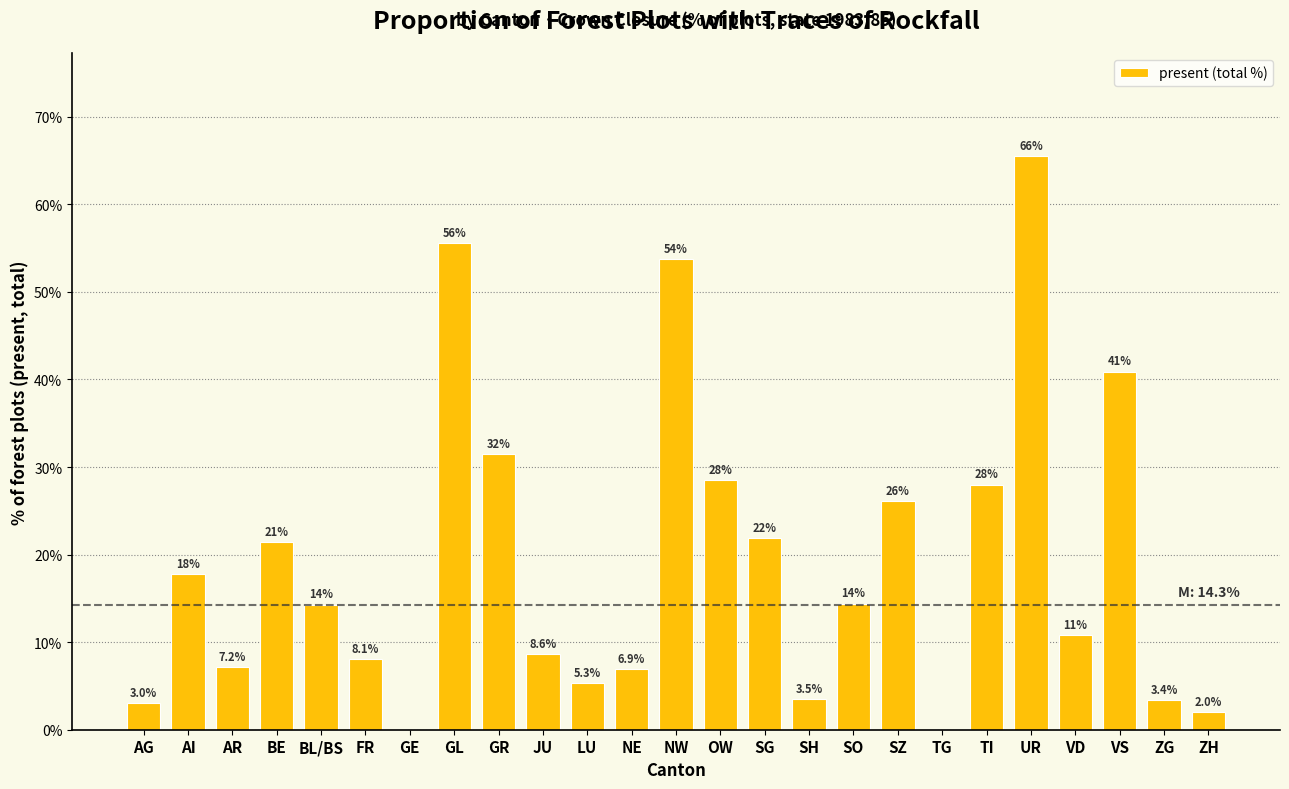

Reading left to right, extract all data points from this chart.

AG=3.0	AI=17.8	AR=7.2	BE=21.4	BL/BS=14.3	FR=8.1	GE=0.0	GL=55.6	GR=31.5	JU=8.6	LU=5.3	NE=6.9	NW=53.8	OW=28.5	SG=21.9	SH=3.5	SO=14.4	SZ=26.1	TG=0.0	TI=28.0	UR=65.5	VD=10.8	VS=40.9	ZG=3.4	ZH=2.0